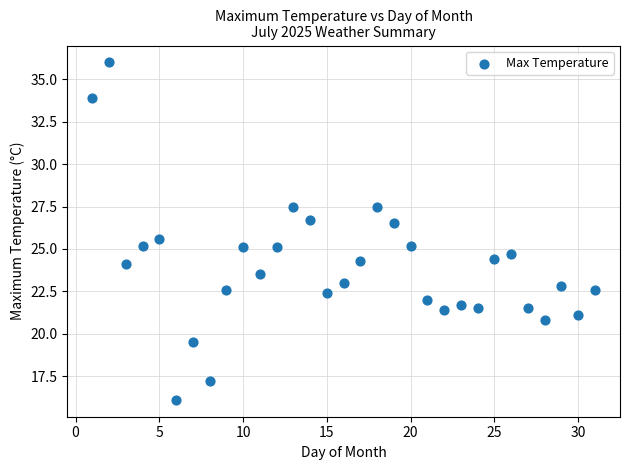

What is the range of Y values (max minus min)?

19.9